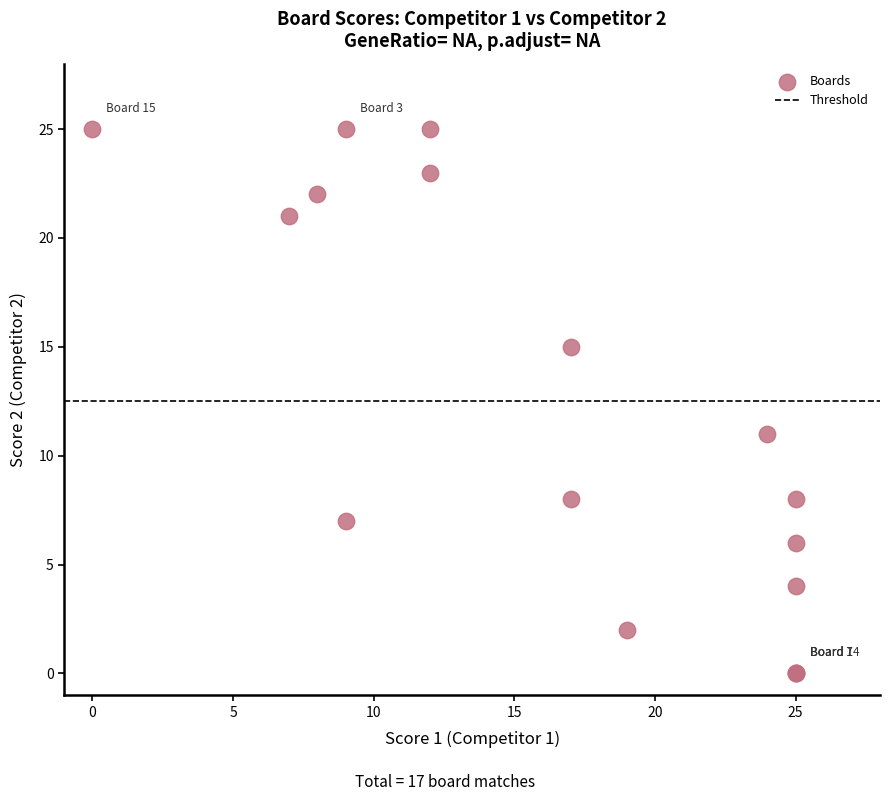

What Y value in the scatter plot is closest to 12?

11